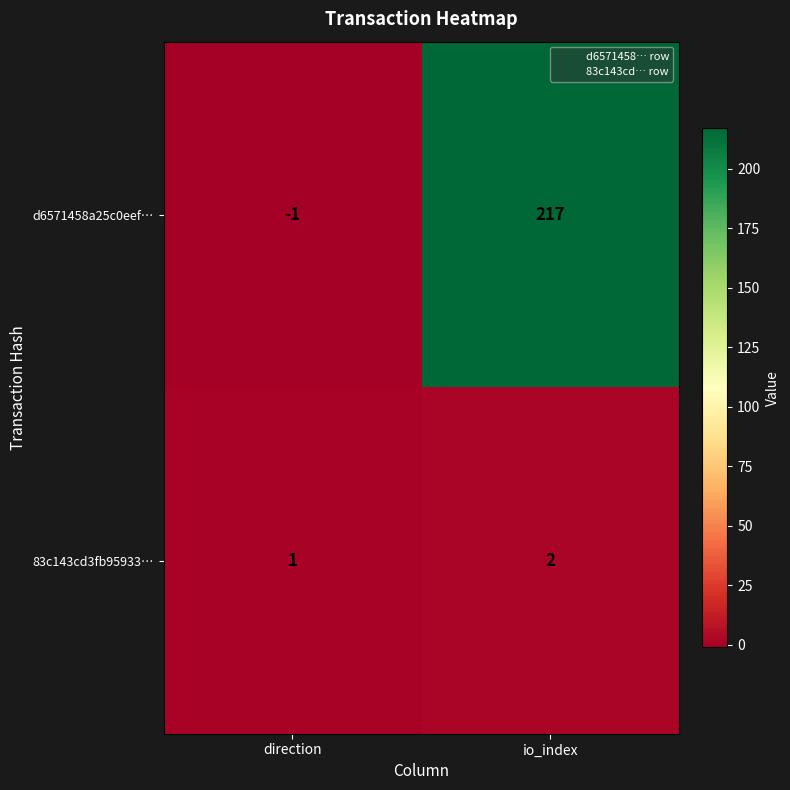

Which series changed the most between direction and io_index?

d6571458a25c0eef…